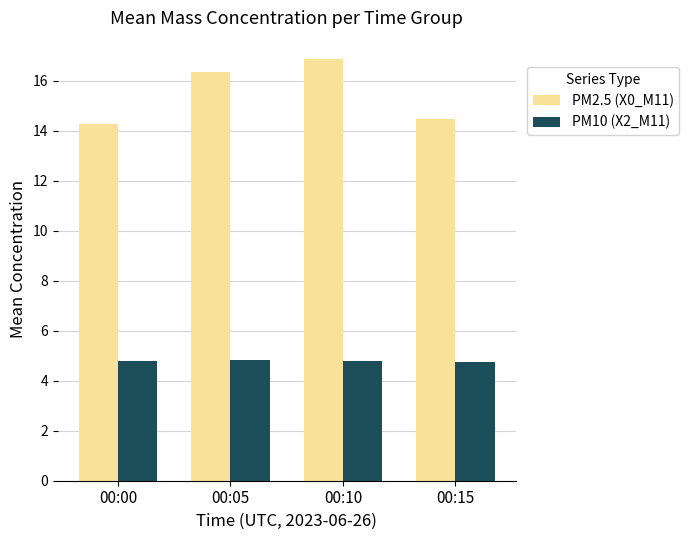

Is it true that PM10 (X2_M11) equals 4.8 at 00:05?

True